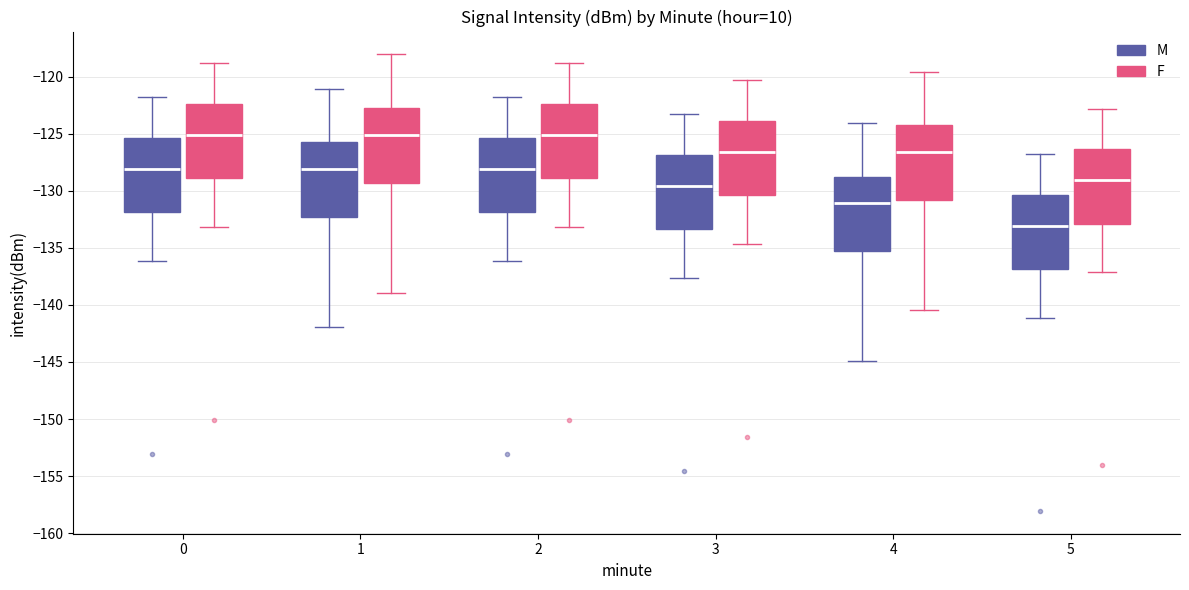

Which box's median line is the lowest?

5 (M)